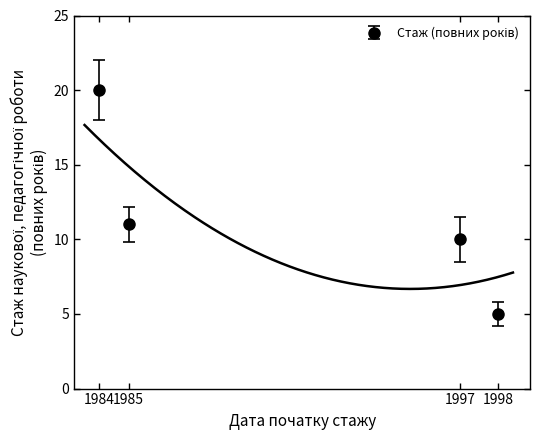

True or false: the data shows 4 at 1996-08-15.

False